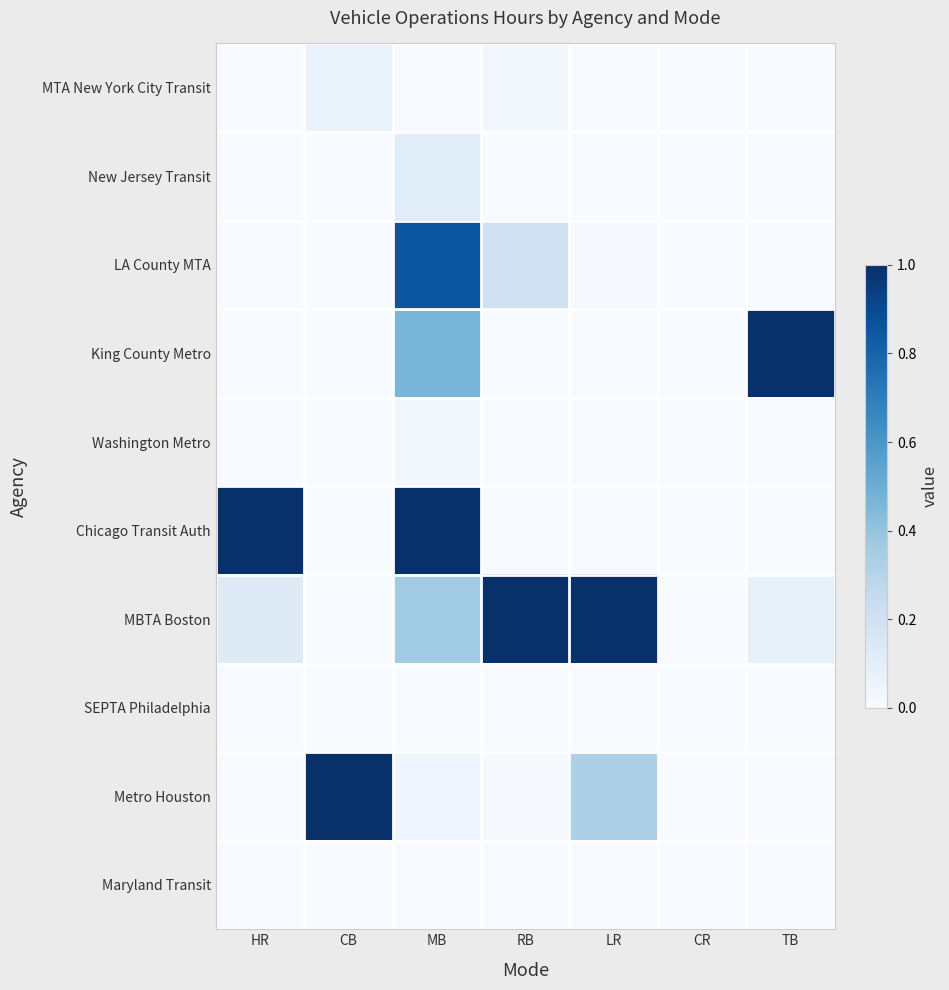

Rank the series by their maximum value, from highest to lowest.

King County Metro, Chicago Transit Auth, MBTA Boston, Metro Houston, LA County MTA, New Jersey Transit, MTA New York City Transit, Washington Metro, SEPTA Philadelphia, Maryland Transit